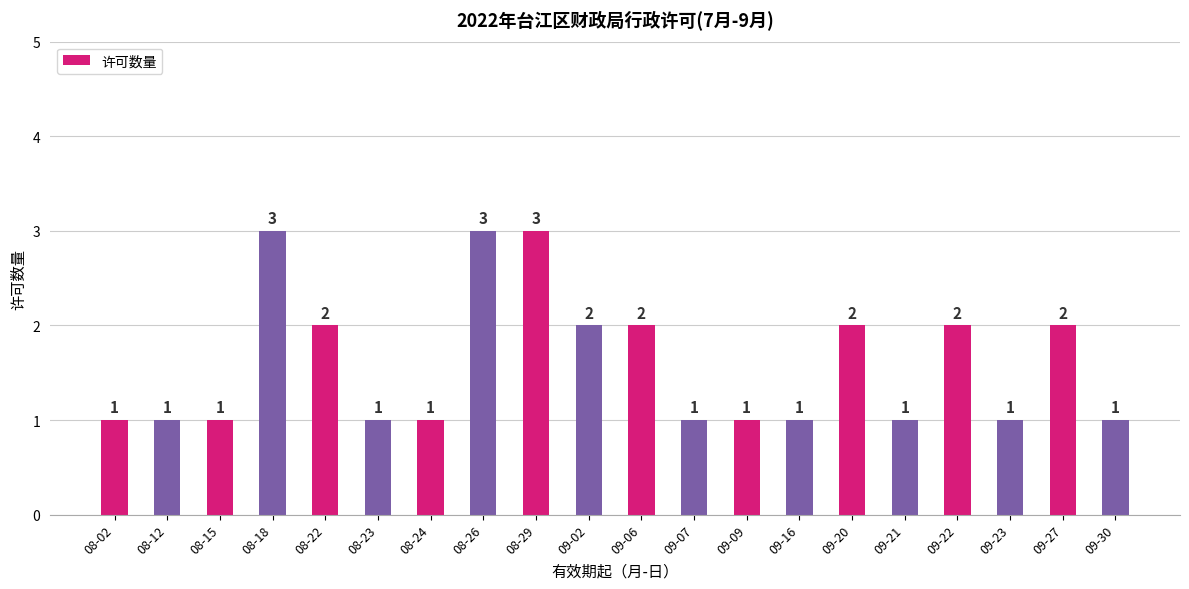

What is the difference between the maximum and minimum values?

2